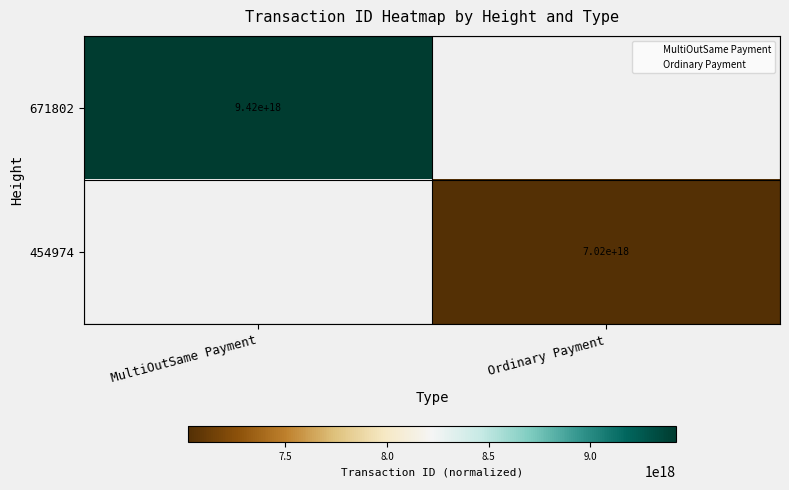

Which label corresponds to the largest value in the chart?

MultiOutSame Payment